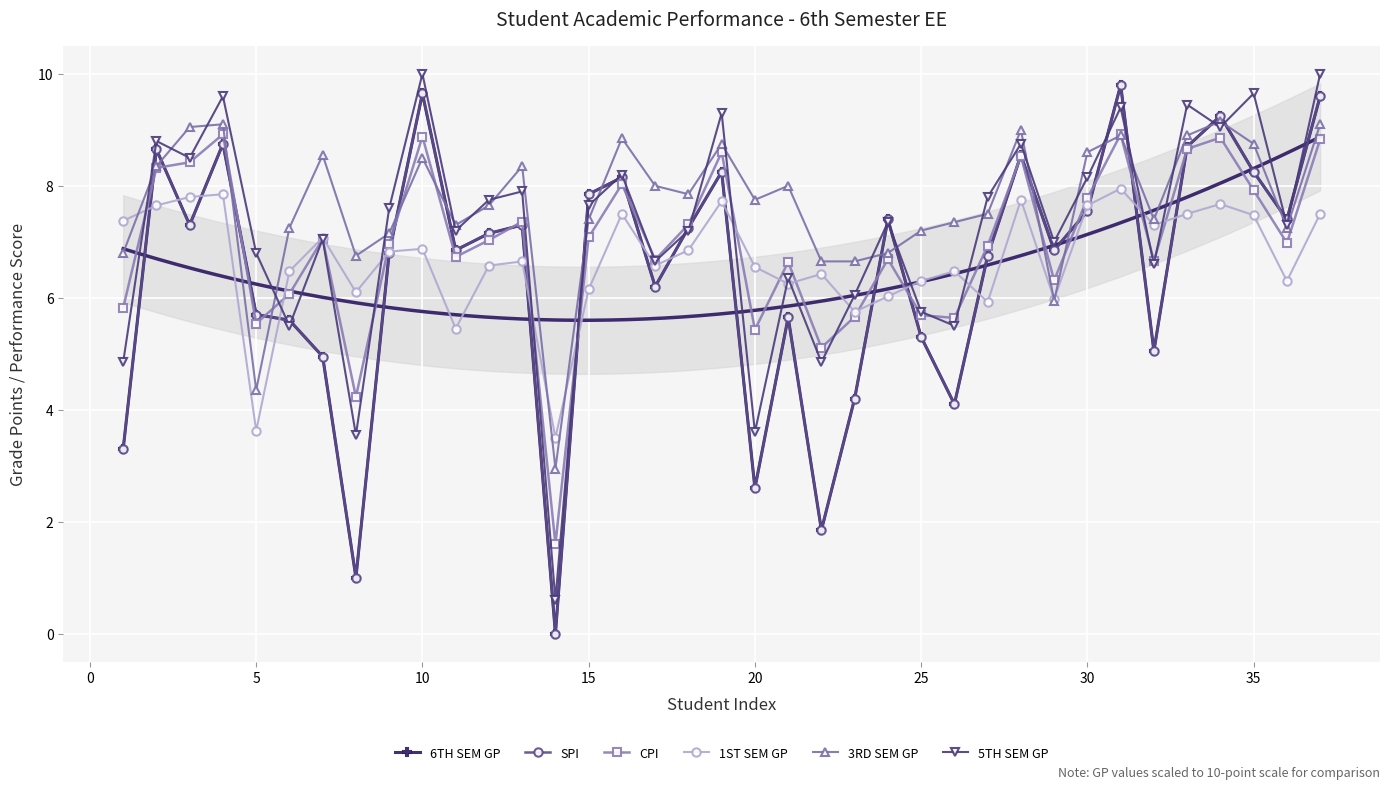

What is the total value across all series at 35?

42.1